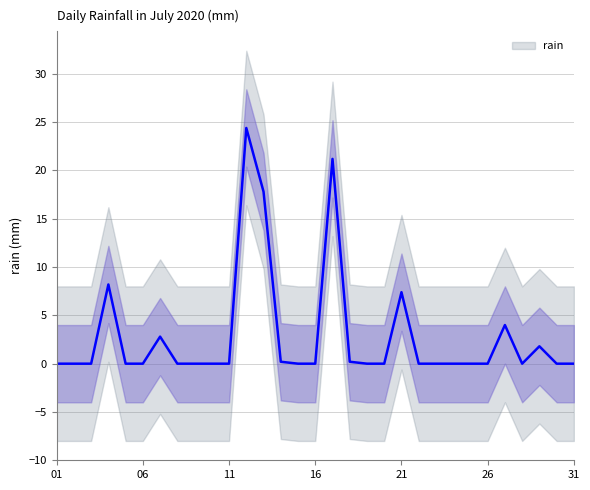

What is the maximum value for rain?

24.4